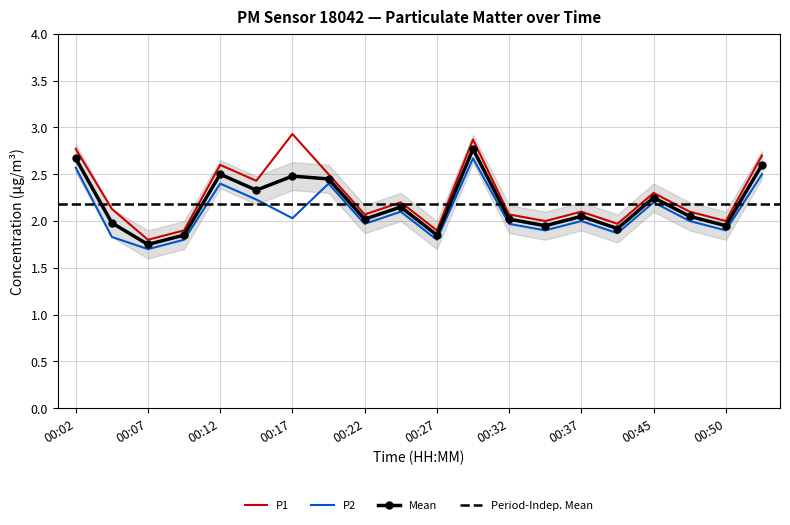

Reading right to left, what are all the values shown in this chart?

P1: 2.7	2.0	2.1	2.3	2.0	2.1	2.0	2.1	2.9	1.9	2.2	2.1	2.5	2.9	2.4	2.6	1.9	1.8	2.1	2.8
P2: 2.5	1.9	2.0	2.2	1.9	2.0	1.9	2.0	2.7	1.8	2.1	2.0	2.4	2.0	2.2	2.4	1.8	1.7	1.8	2.6